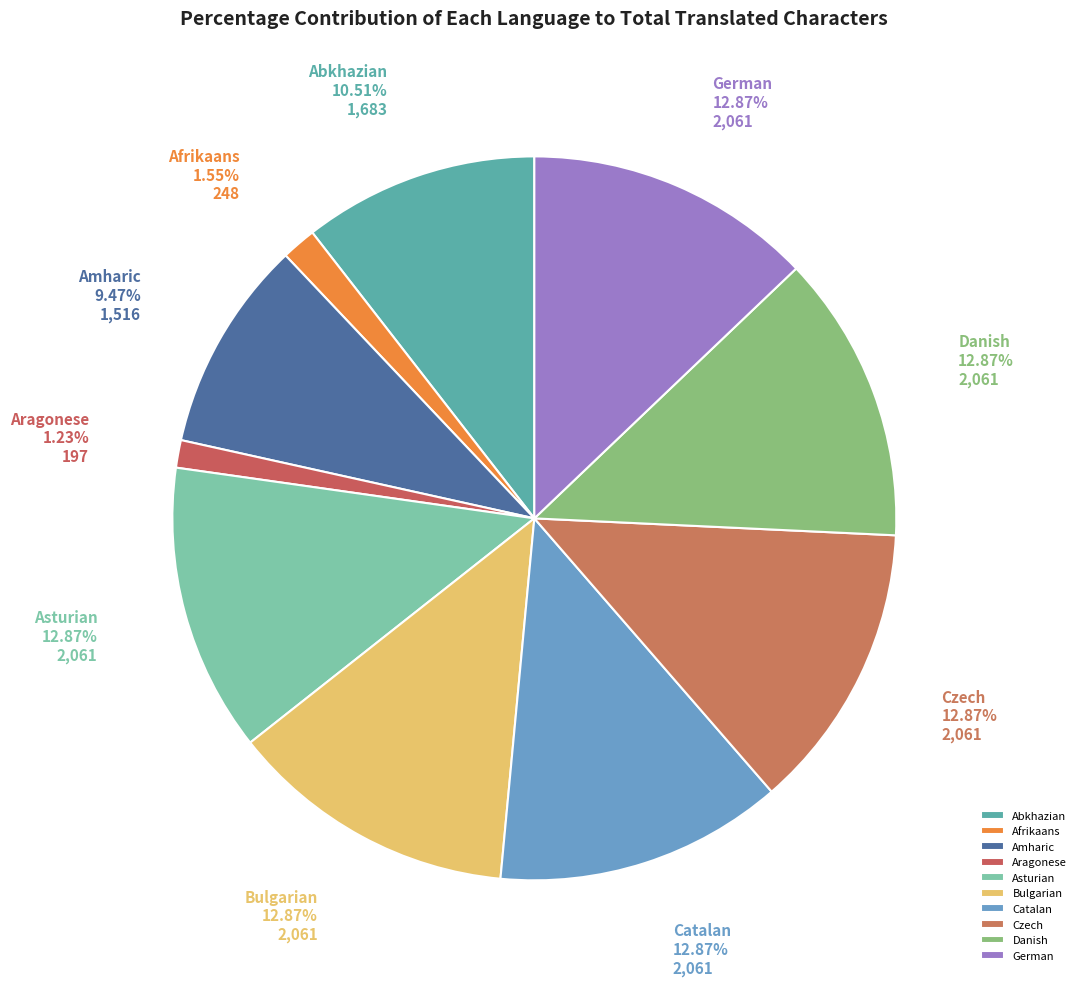

To the nearest percent, what portion does Asturian represent?

13%